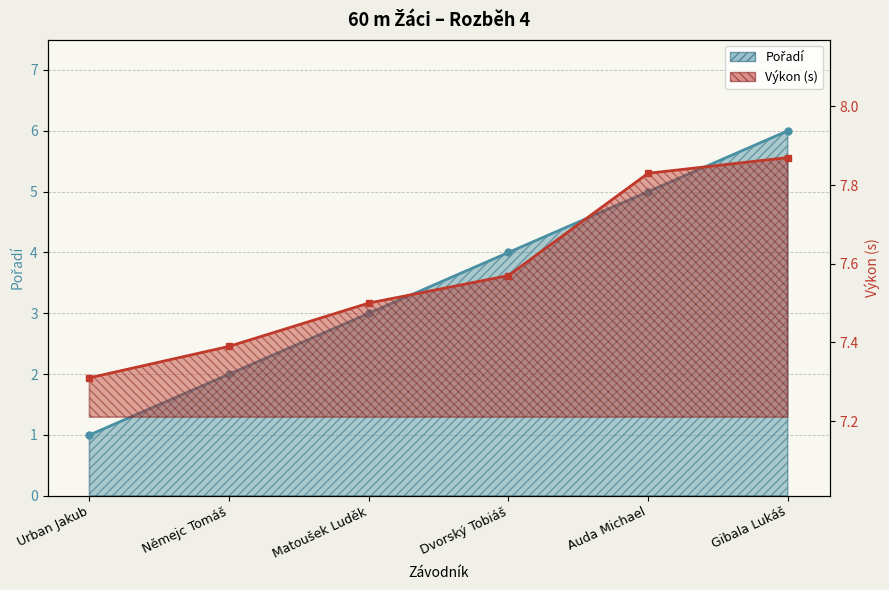

True or false: Výkon and Pořadí cross at least once.

False